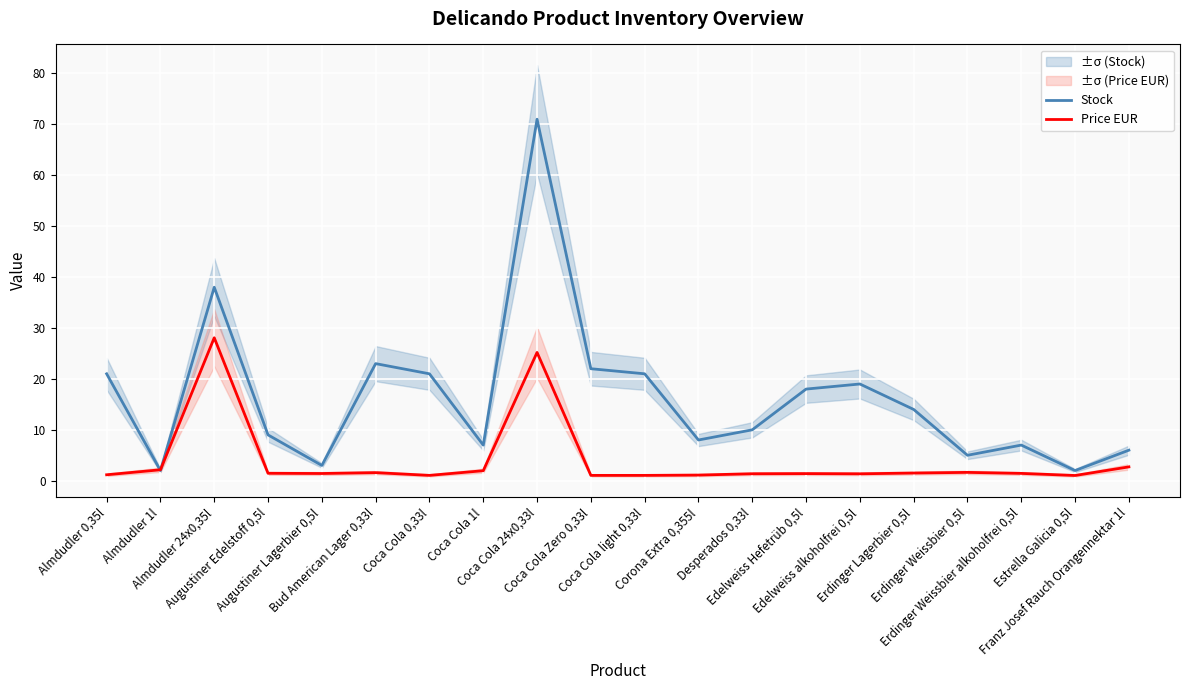

Rank the series by their average value, from highest to lowest.

Stock, Price EUR